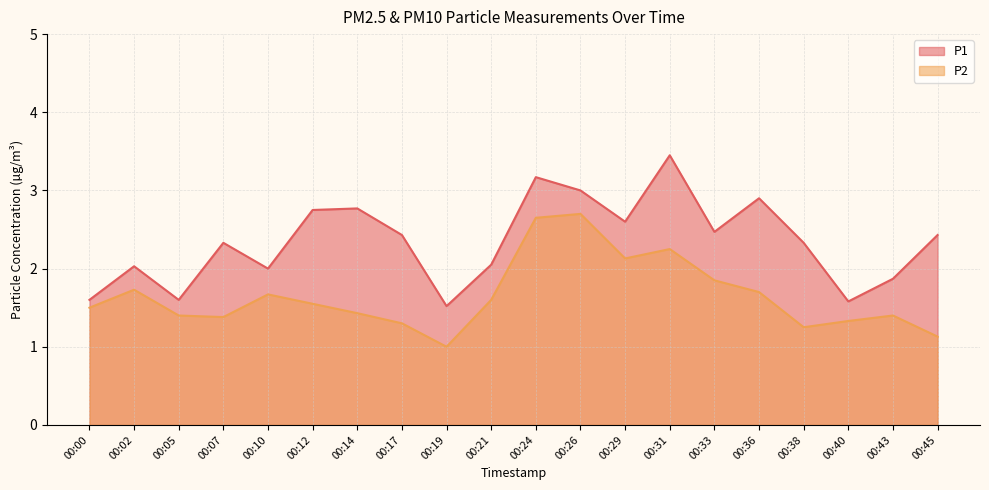

List the labels in order of P2 value, largest first.

00:26, 00:24, 00:31, 00:29, 00:33, 00:02, 00:36, 00:10, 00:21, 00:12, 00:00, 00:14, 00:05, 00:43, 00:07, 00:40, 00:17, 00:38, 00:45, 00:19